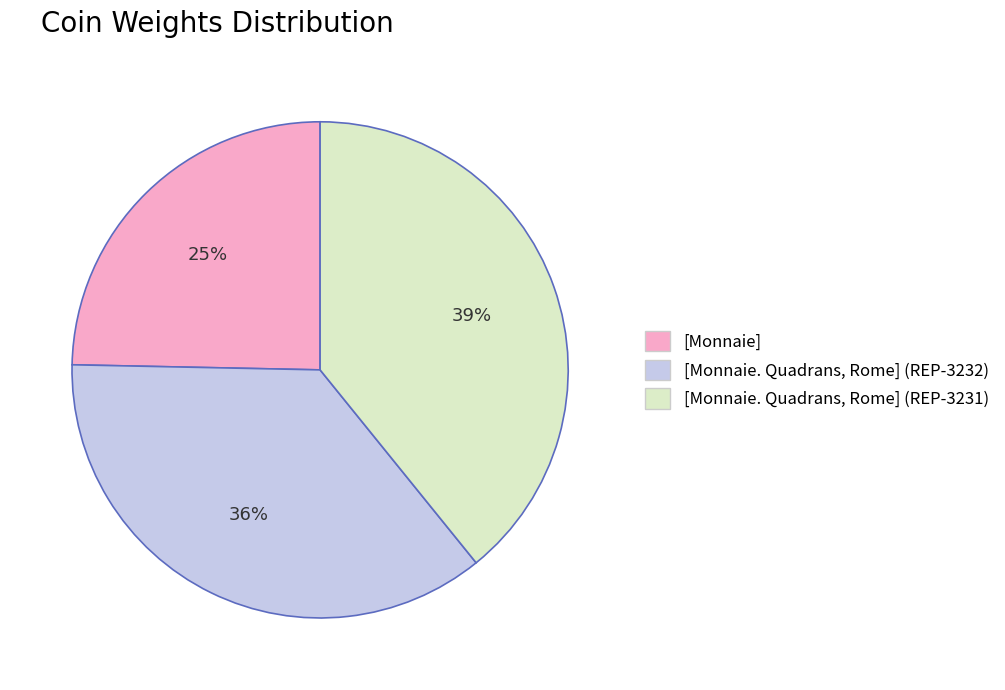

To the nearest percent, what portion does [Monnaie] represent?

25%